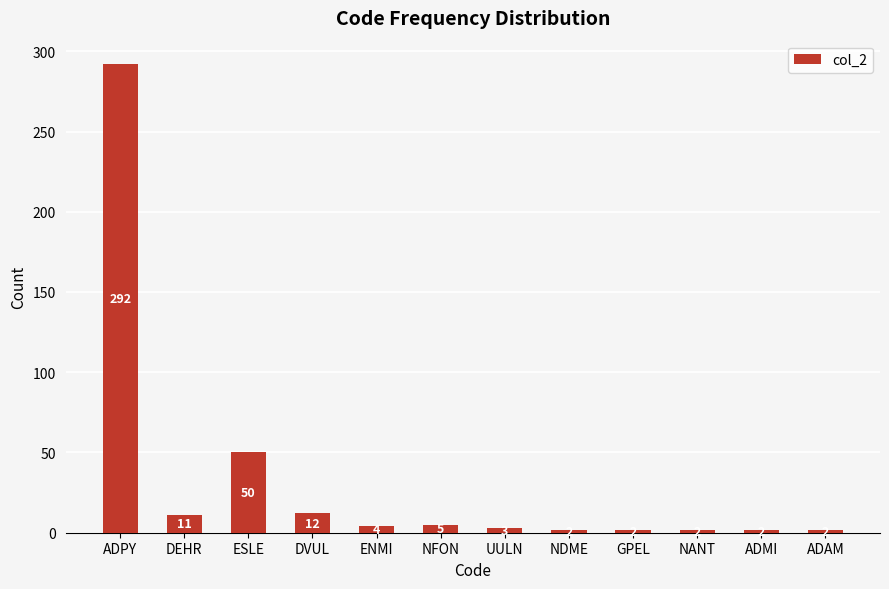

Does the chart contain any negative values?

No